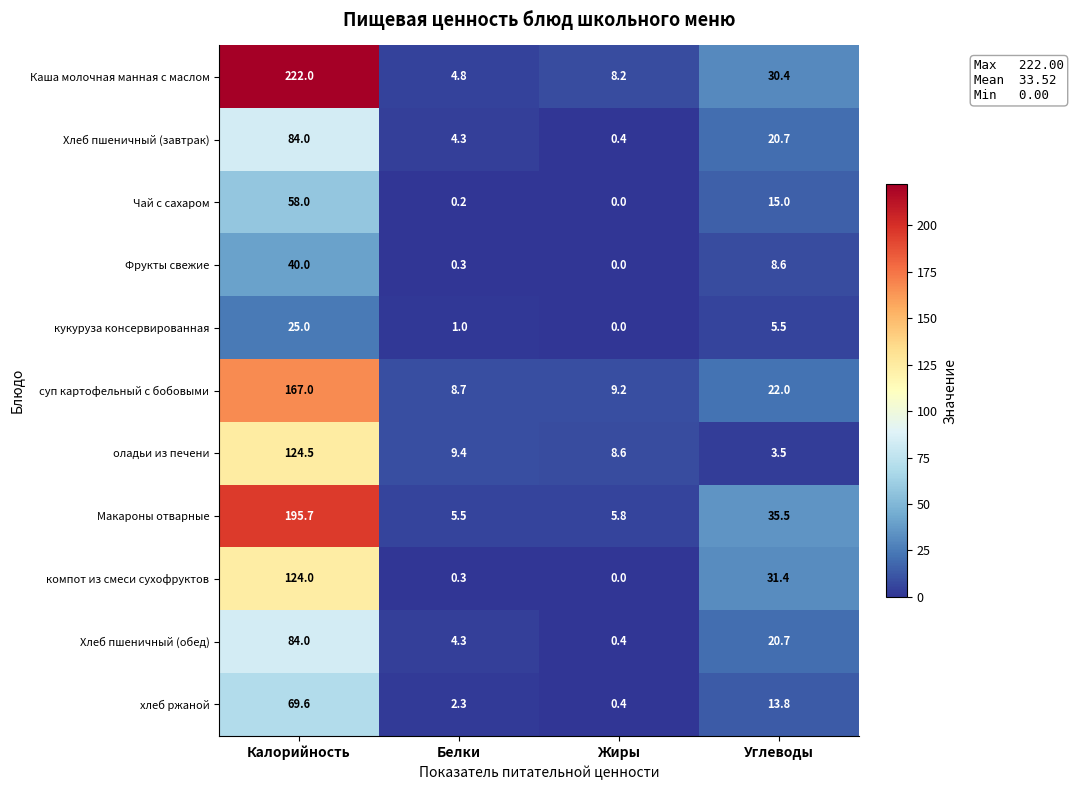

Is it true that оладьи из печени equals 8.6 at Жиры?

True